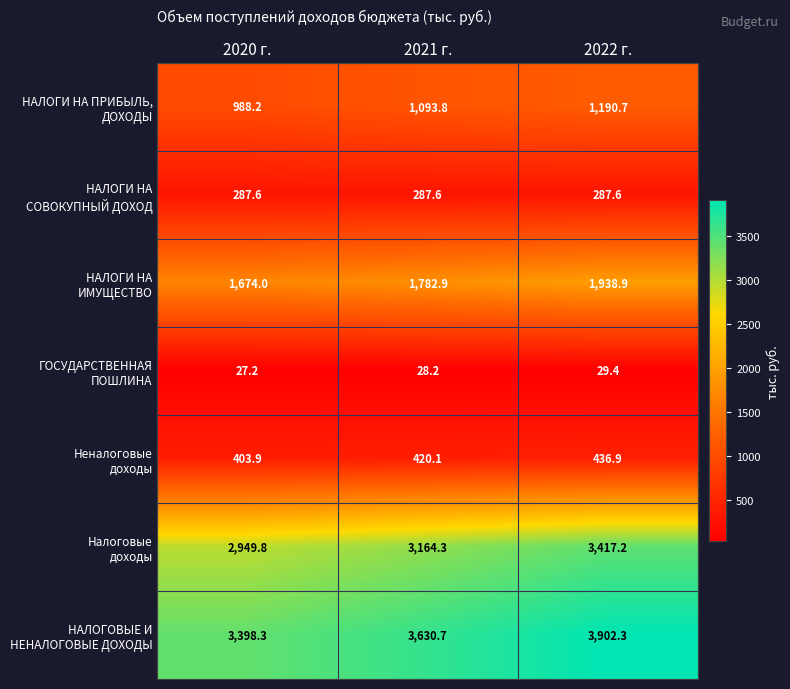

At how many categories does at least one series exceed 2008?

3